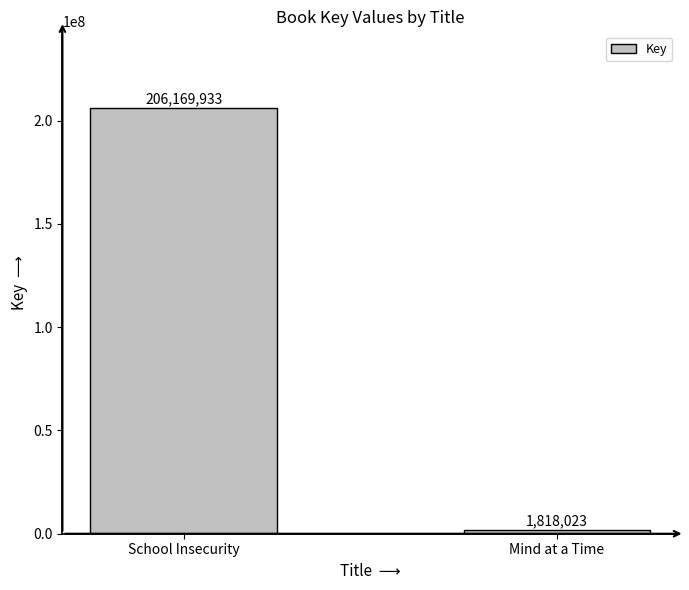

Are the bars grouped side by side (vs. stacked)?

No